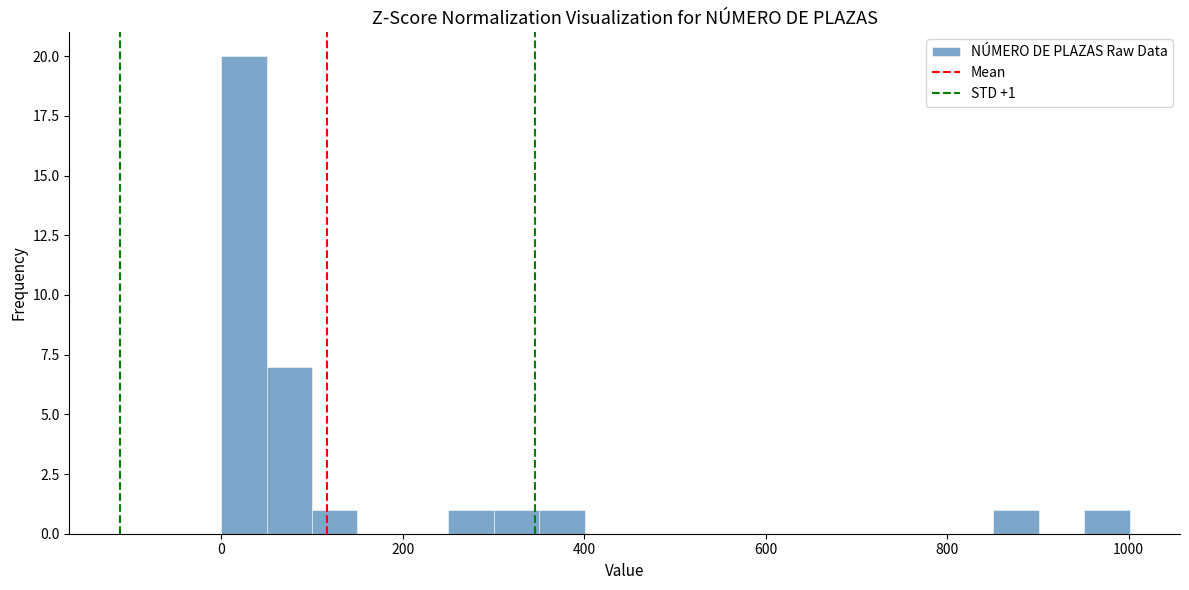

Read against the x-axis, roughly where is the centre of the tallest bar?

20